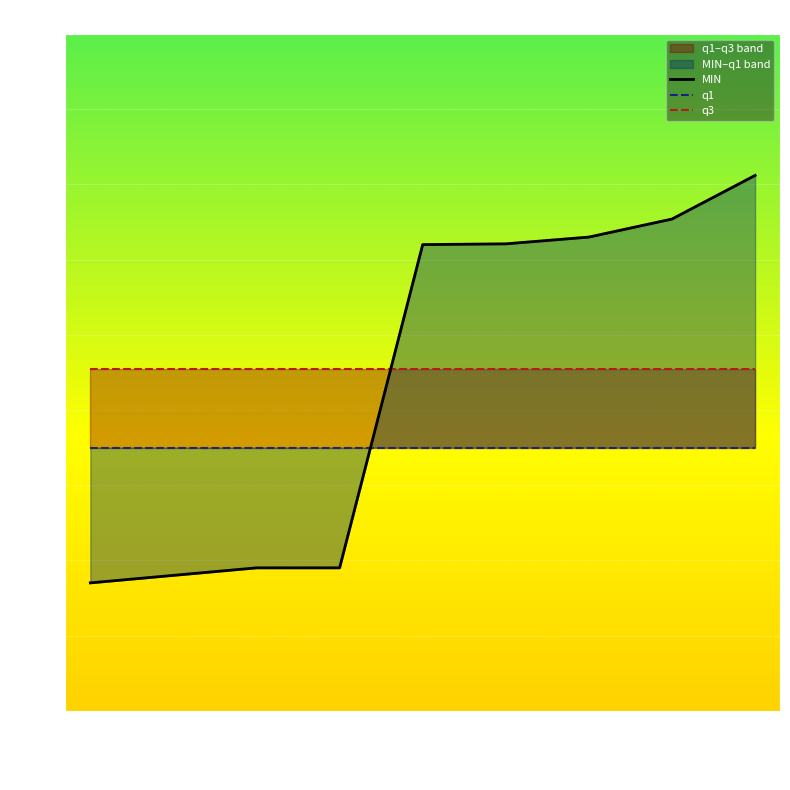

What is the approximate value of q3 at 2016-09-30?

17.5